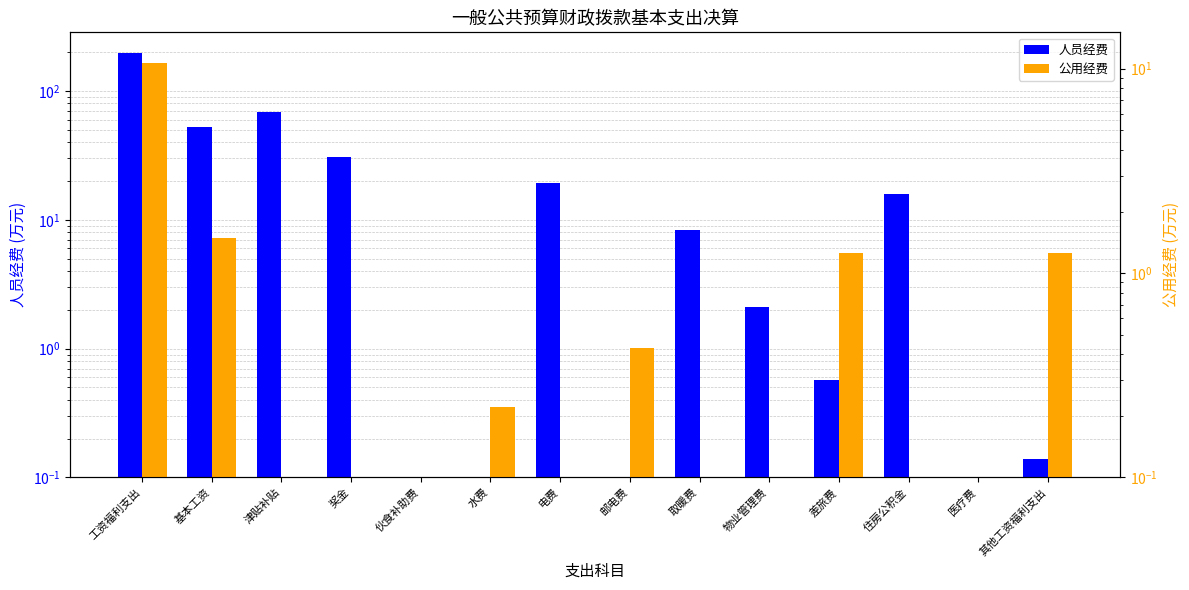

Reading right to left, list all the values displayed in this chart.

人员经费: 0.1	0.0	15.9	0.6	2.1	8.3	0.0	19.2	0.0	0.0	30.9	69.0	52.4	198.5
公用经费: 1.2	0.0	0.0	1.2	0.0	0.0	0.4	0.0	0.2	0.0	0.0	0.0	1.5	10.6